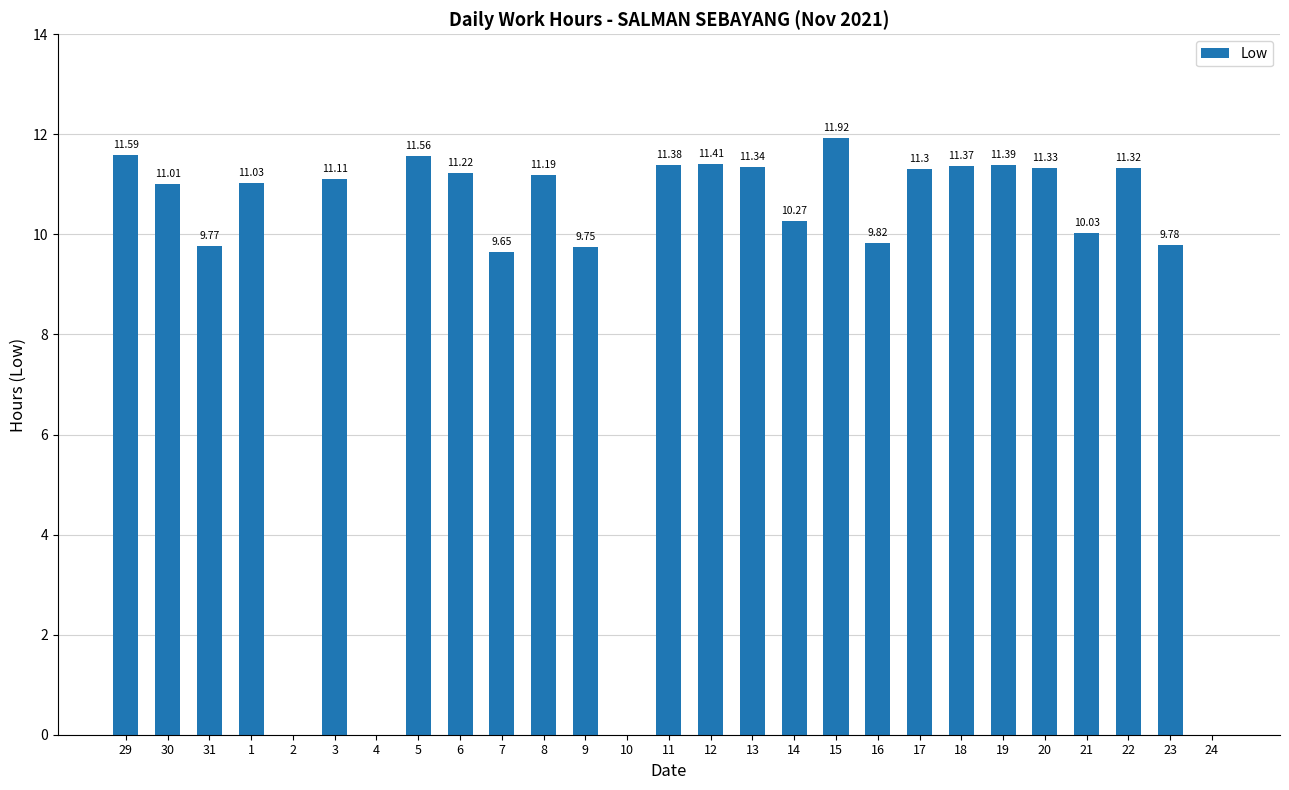

Does the chart contain stacked bars?

No